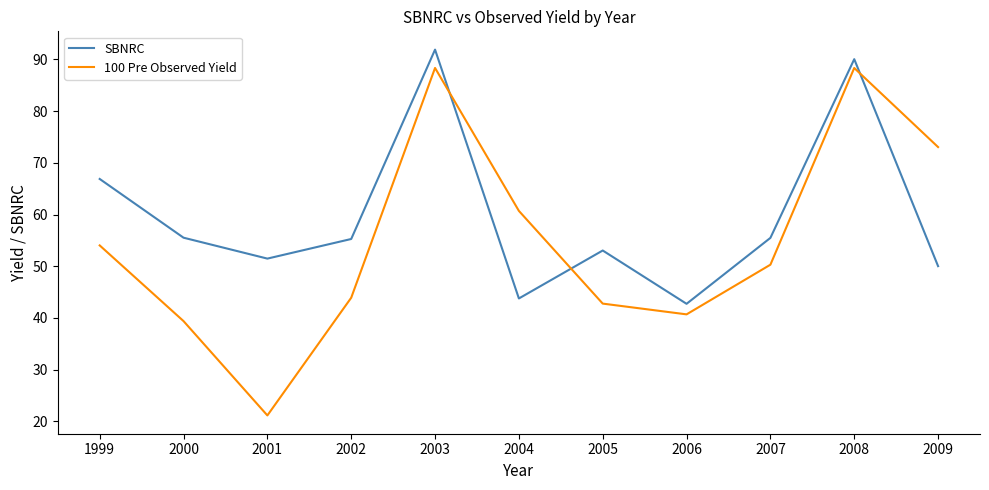

Is it true that 100 Pre Observed Yield equals 107.1 at 2004?

False